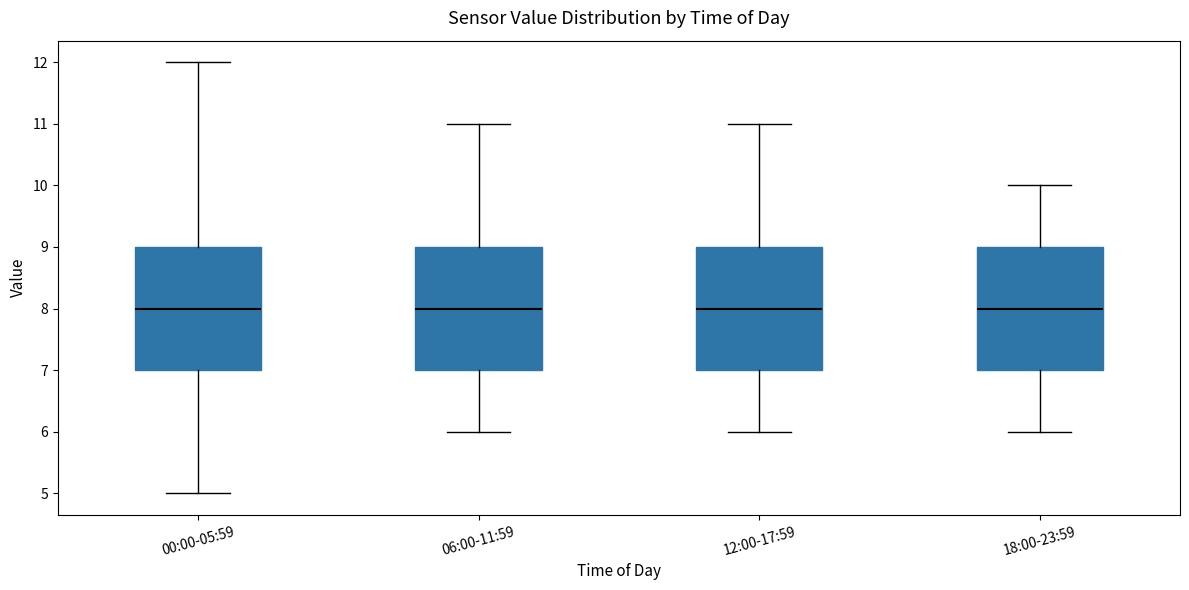

Reading left to right, read every box against the y-axis: the position of its median line, the range the box covers, and the ends of its whiskers. The values are not printed on the chart, so give them approximately, as read against the axis.

00:00-05:59: median 8, box 7 to 9, whiskers 5 to 12
06:00-11:59: median 8, box 7 to 9, whiskers 6 to 11
12:00-17:59: median 8, box 7 to 9, whiskers 6 to 11
18:00-23:59: median 8, box 7 to 9, whiskers 6 to 10